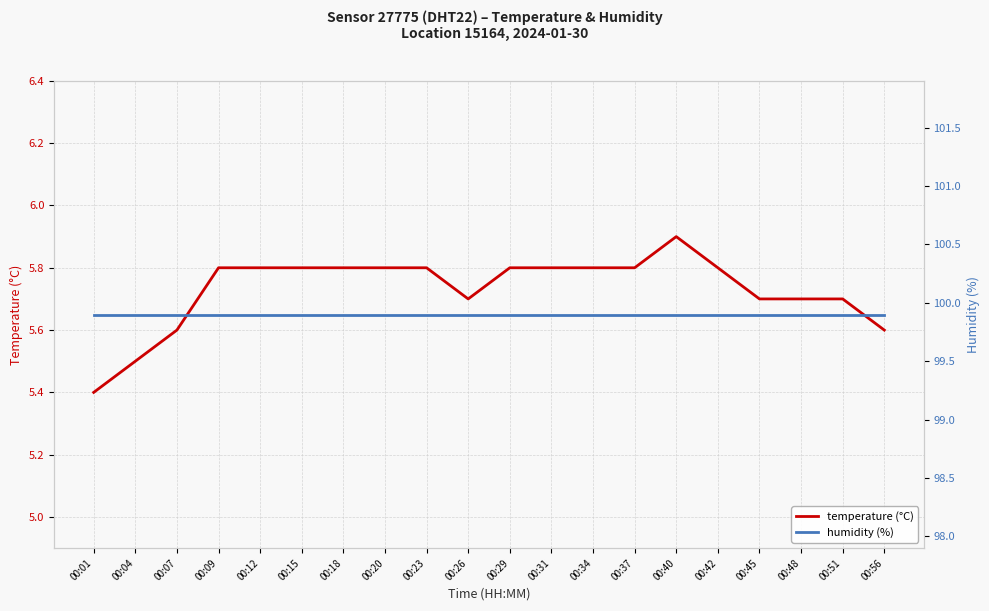

Which category has the highest value in the temperature (°C) series?

00:40